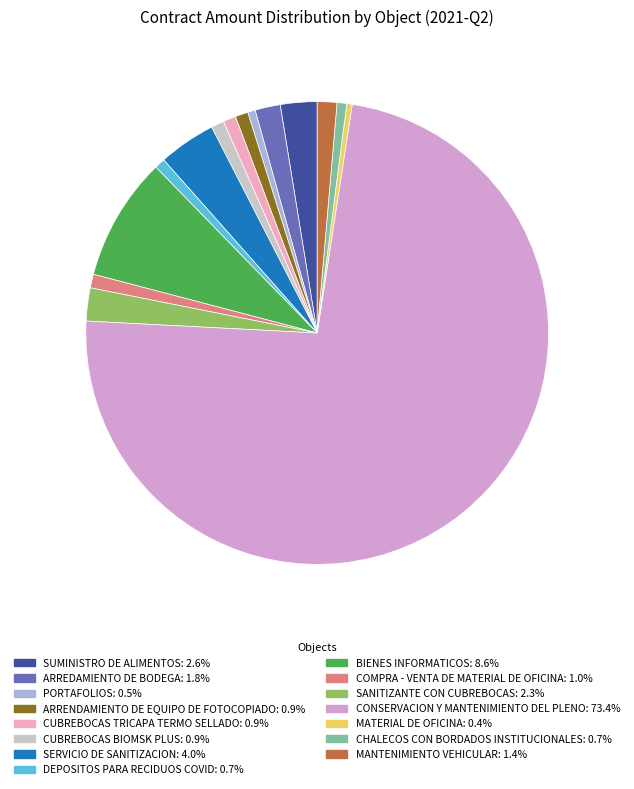

Between CUBREBOCAS BIOMSK PLUS and MATERIAL DE OFICINA, which is larger?

CUBREBOCAS BIOMSK PLUS